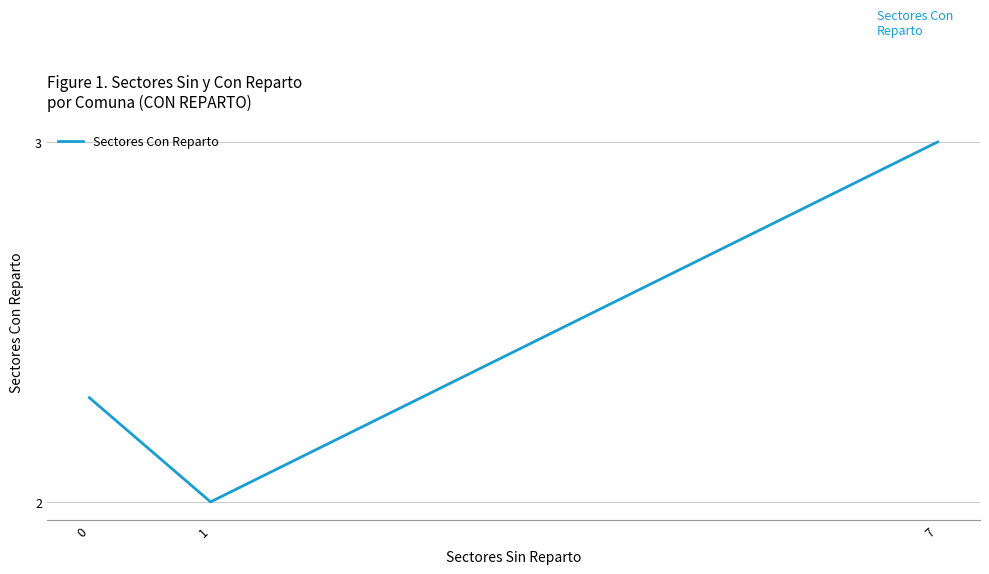

Reading left to right, what are all the values shown in this chart?

0=2.3	1=2.0	7=3.0